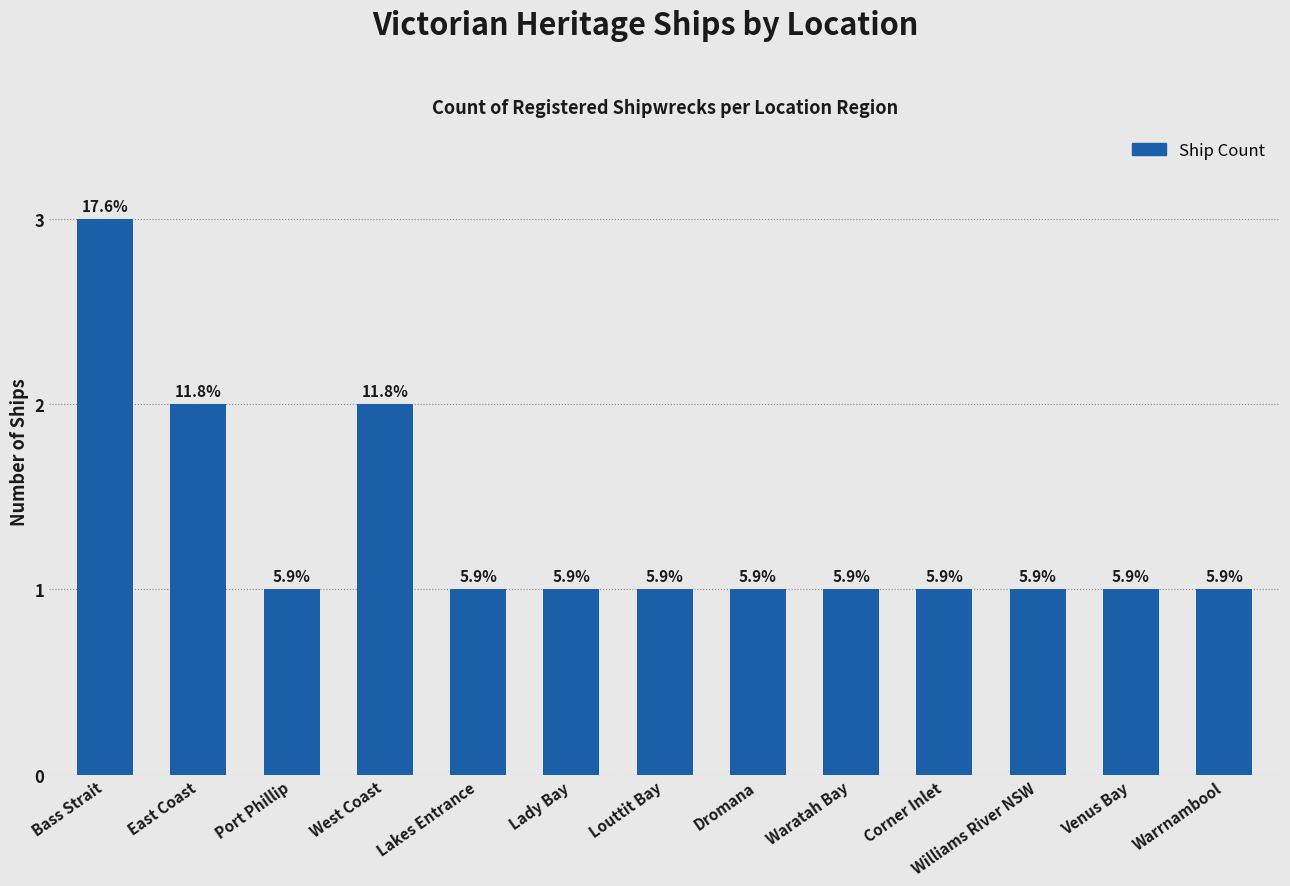

True or false: the data shows 2 at East Coast.

True